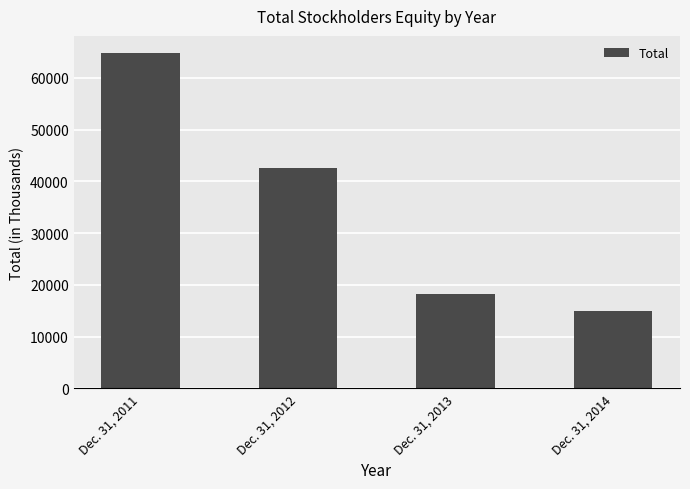

The value at Dec. 31, 2011 is 35859. True or false?

False